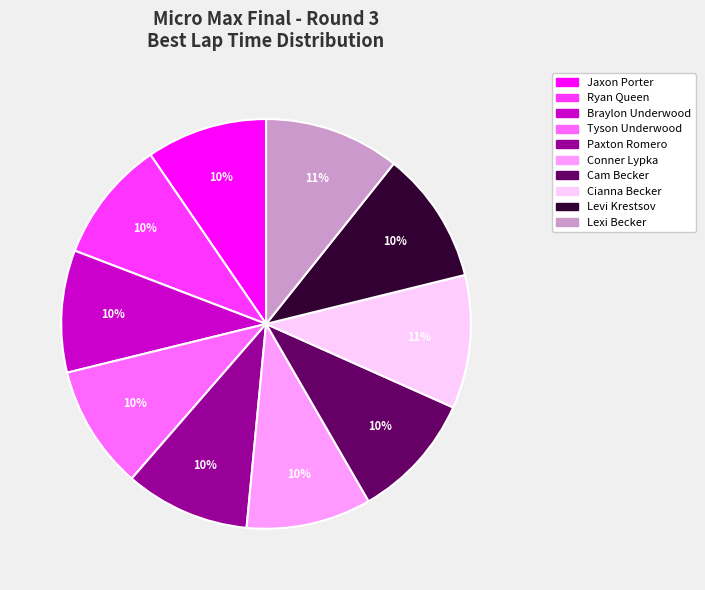

Count the number of slices in the pie.

10